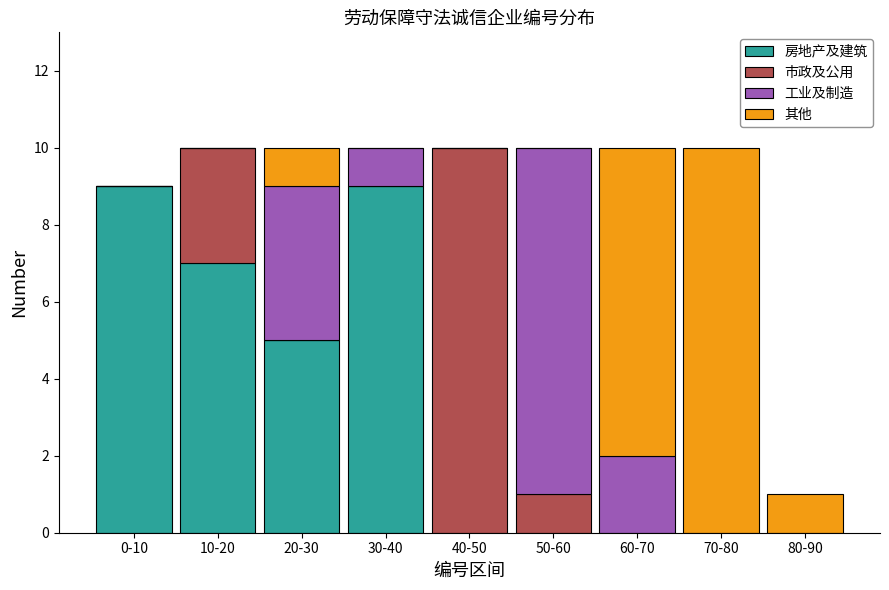

The value of 房地产及建筑 at 0-10 is 13. True or false?

False